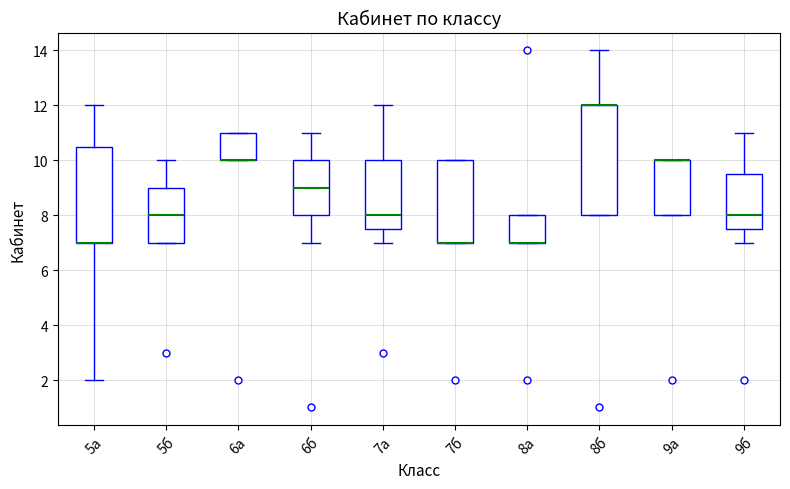

Reading left to right, transcribe this box plot: for each box, give where its median line is, the range the box spans, and where its two whiskers end, as read against the y-axis. The values are not printed on the chart, so give them approximately, as read against the axis.

5а: median 7.0 (drawn on the box's lower edge), box 7.0 to 10.6, whiskers 2.0 to 12.0
5б: median 8.0, box 7.0 to 9.0, whiskers 7.0 to 10.0
6а: median 10.0 (drawn on the box's lower edge), box 10.0 to 11.0, whiskers 10.0 to 11.0
6б: median 9.0, box 8.0 to 10.0, whiskers 7.0 to 11.0
7а: median 8.0, box 7.6 to 10.0, whiskers 7.0 to 12.0
7б: median 7.0 (drawn on the box's lower edge), box 7.0 to 10.0, whiskers 7.0 to 10.0
8а: median 7.0 (drawn on the box's lower edge), box 7.0 to 8.0, whiskers 7.0 to 8.0
8б: median 12.0 (drawn on the box's upper edge), box 8.0 to 12.0, whiskers 8.0 to 14.0
9а: median 10.0 (drawn on the box's upper edge), box 8.0 to 10.0, whiskers 8.0 to 10.0
9б: median 8.0, box 7.6 to 9.6, whiskers 7.0 to 11.0